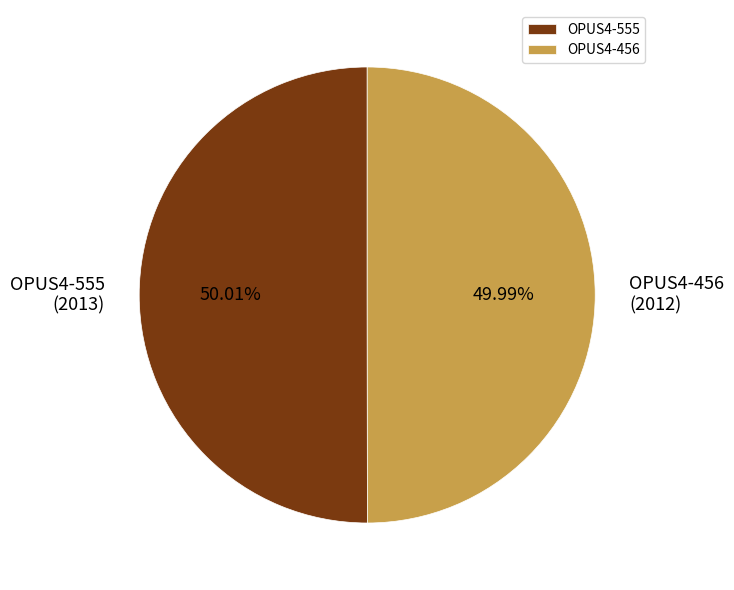

Approximately how many times larger is the value at OPUS4-555 compared to OPUS4-456?

1.0